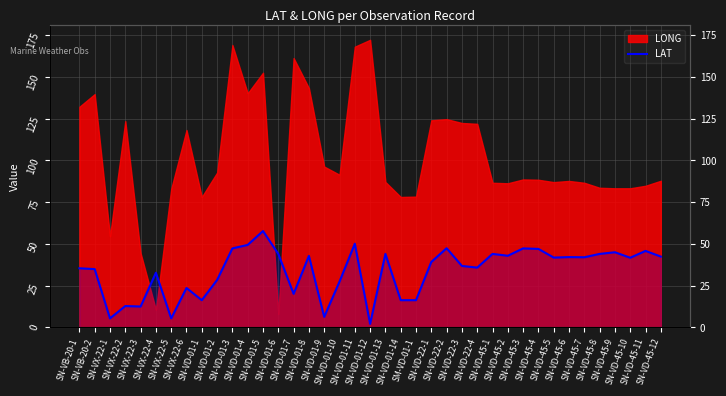

Where does the data first go above 41?

SN-VD-01-3